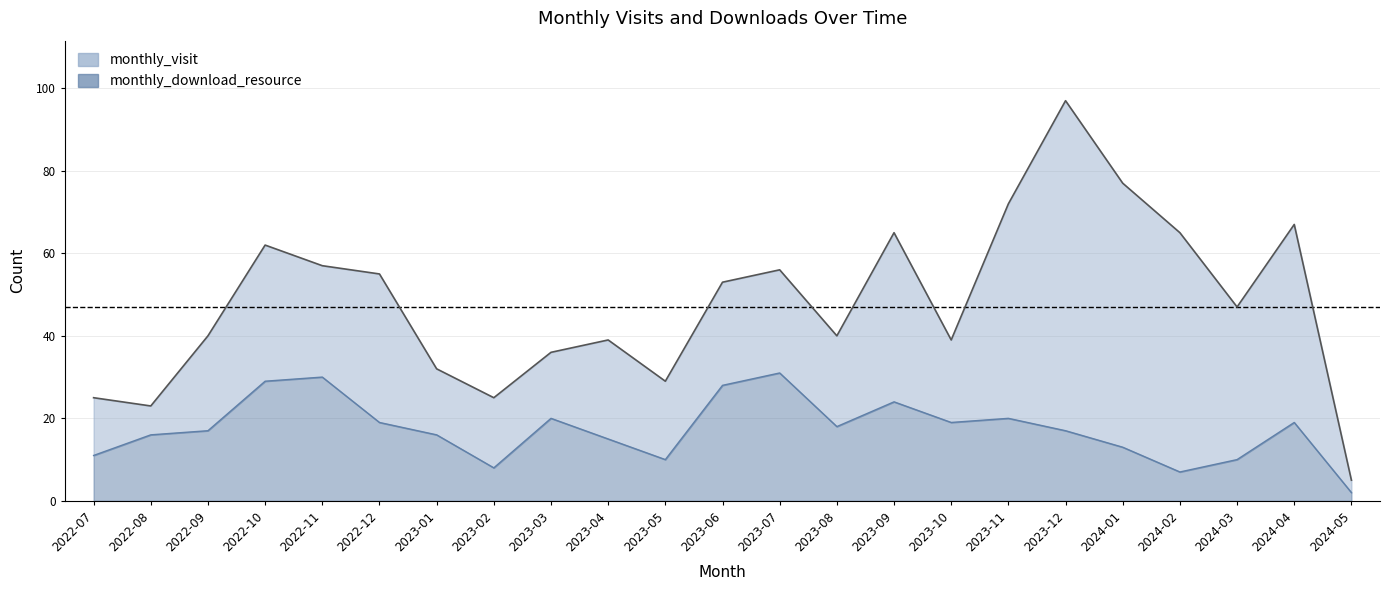

What is the difference between the maximum and minimum values in the monthly_visit series?

92